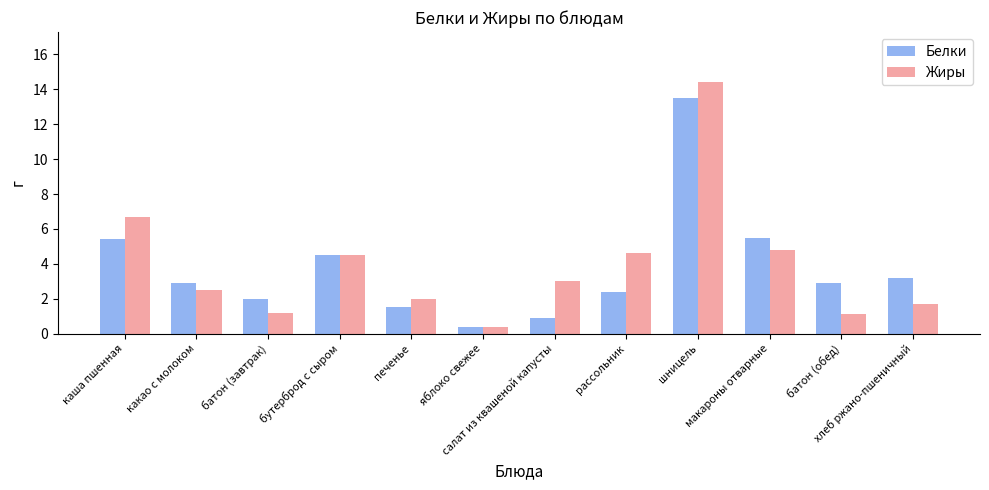

What is the spread (max minus min) of values at батон (завтрак)?

0.8